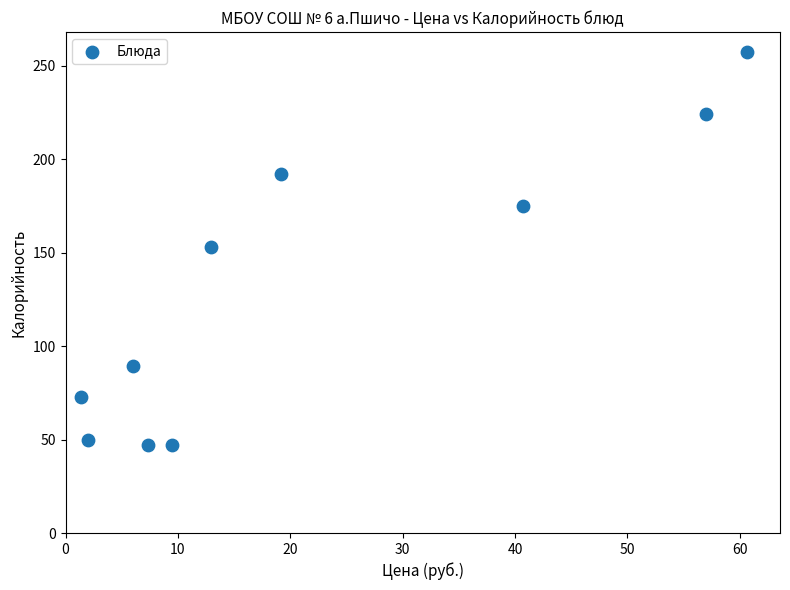

What is the average Y value?

130.7